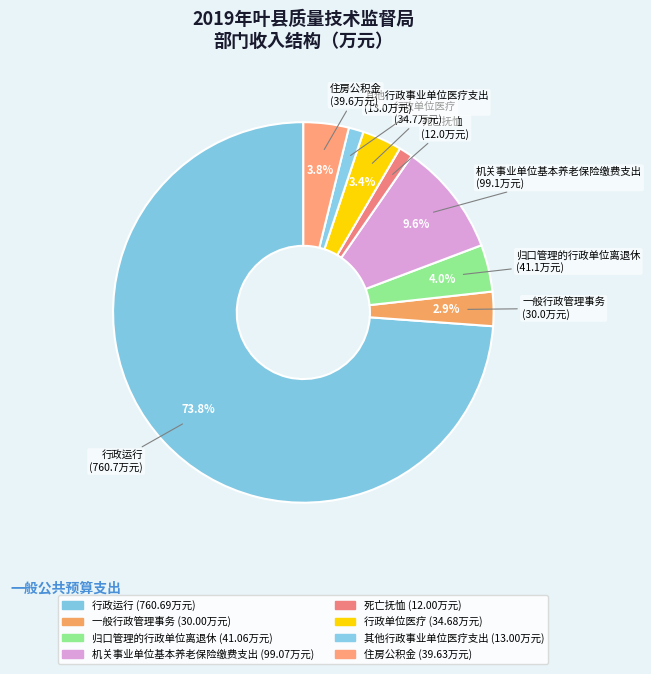

True or false: 死亡抚恤 accounts for 11% of the total.

False